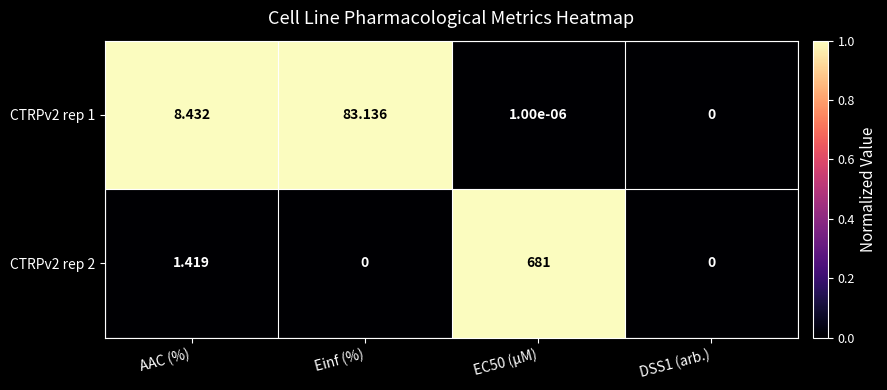

List the series in order of their overall mean, lowest first.

CTRPv2 rep 1, CTRPv2 rep 2